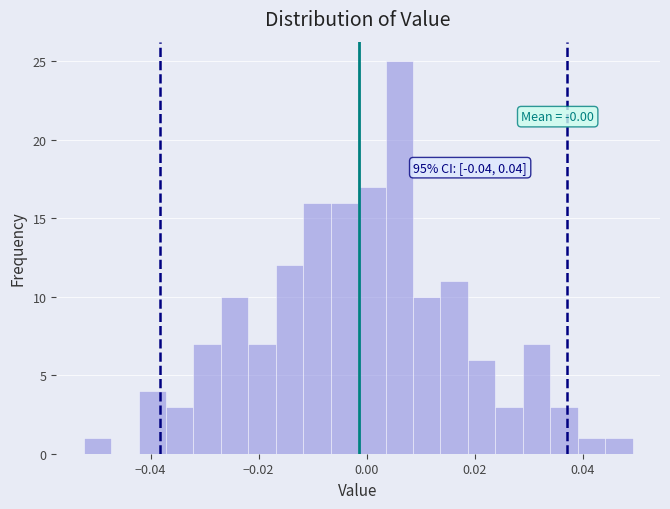

Around what value on the x-axis is the tallest bar? Give the approximate position of its centre, as read against the axis.

0.006